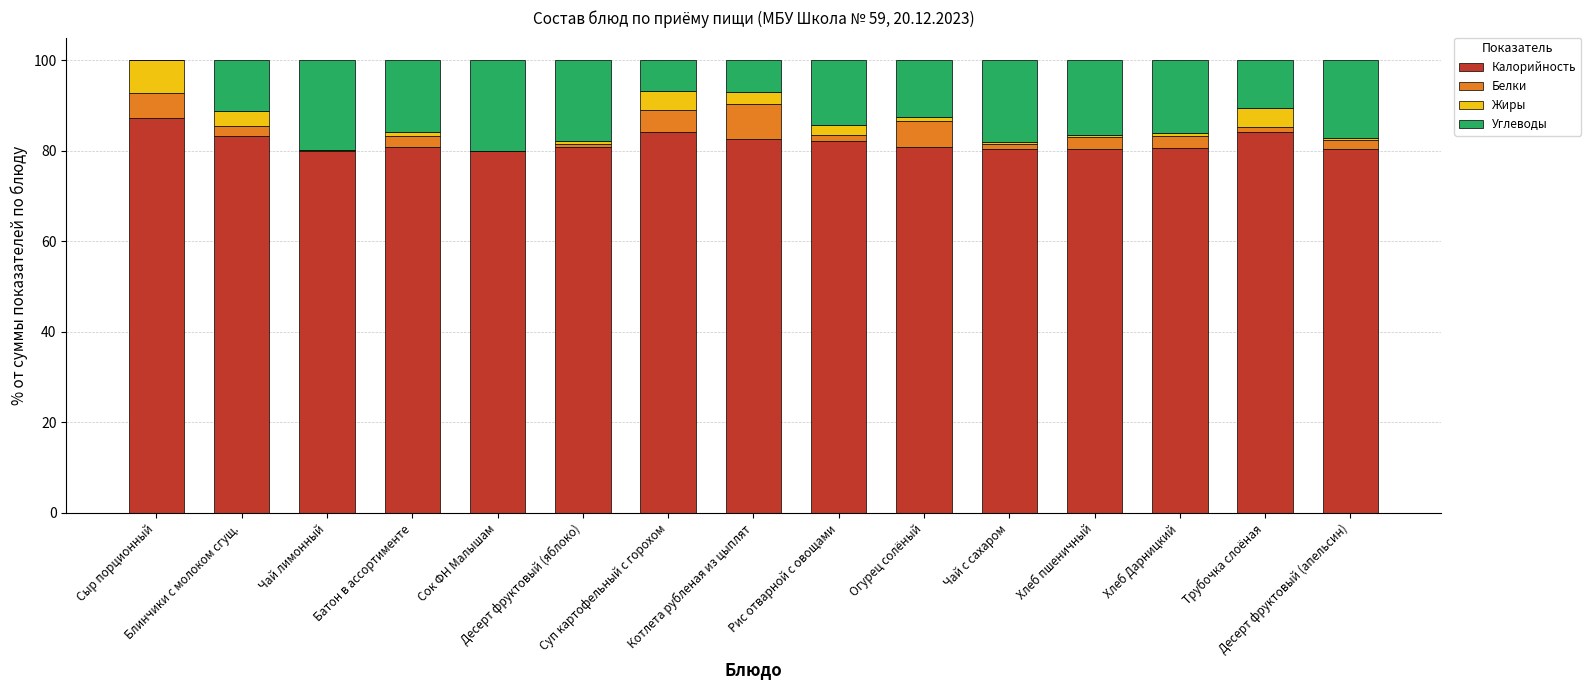

What is the sum of all Калорийность values?

1227.4